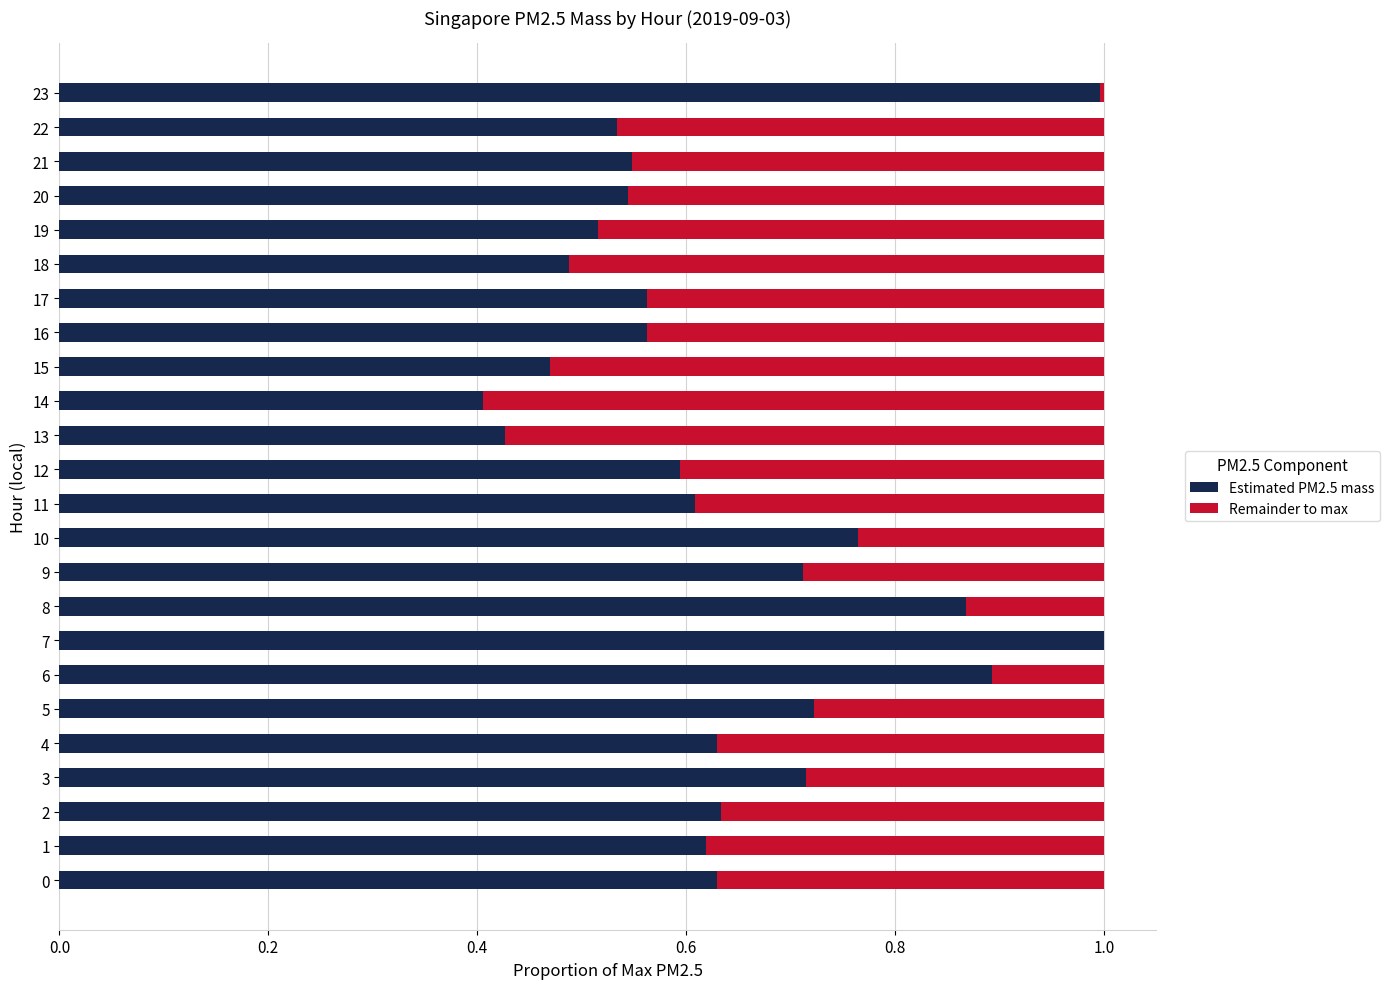

What are all the series names shown in the legend?

Estimated PM2.5 mass, Remainder to max